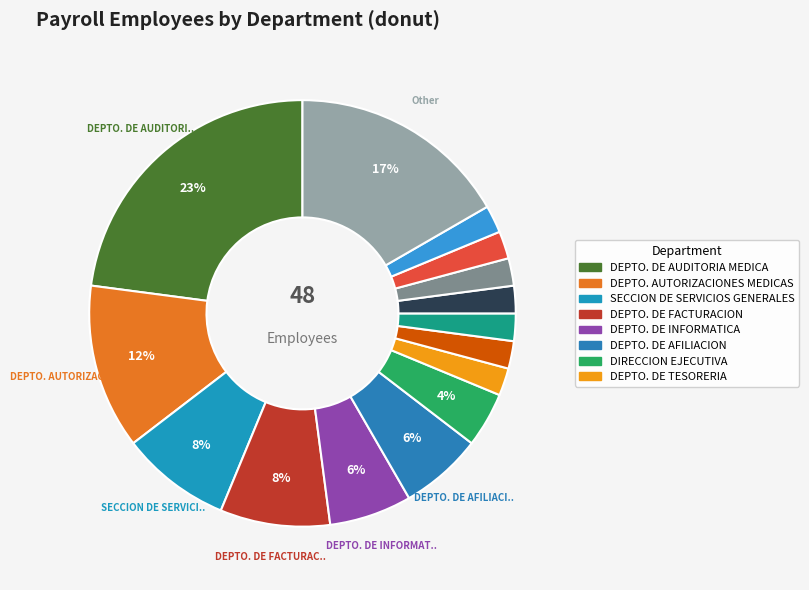

What is the smallest slice in the pie chart?

DEPTO. DE TESORERIA